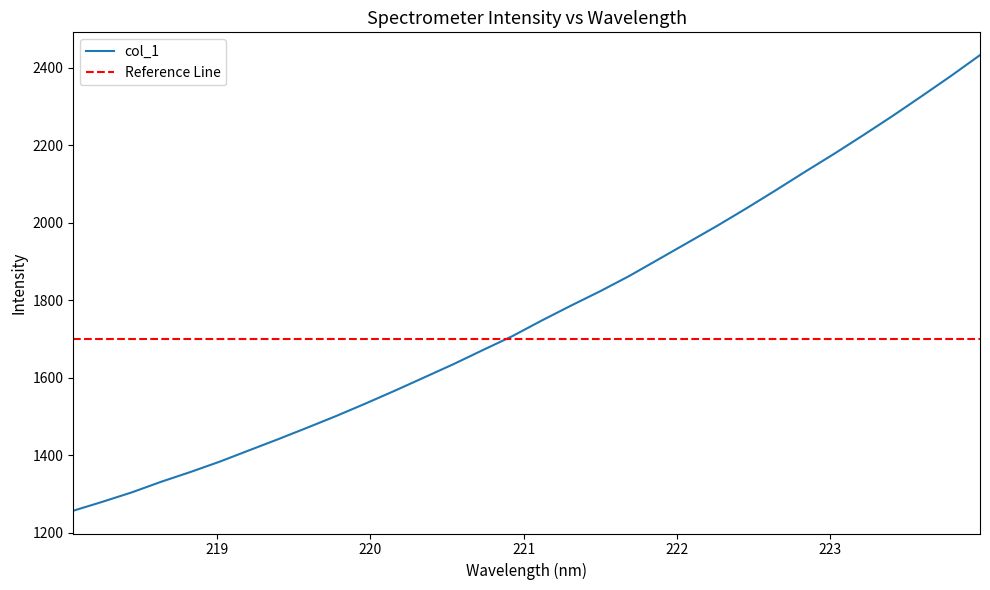

Does the chart display data point markers on the line(s)?

No